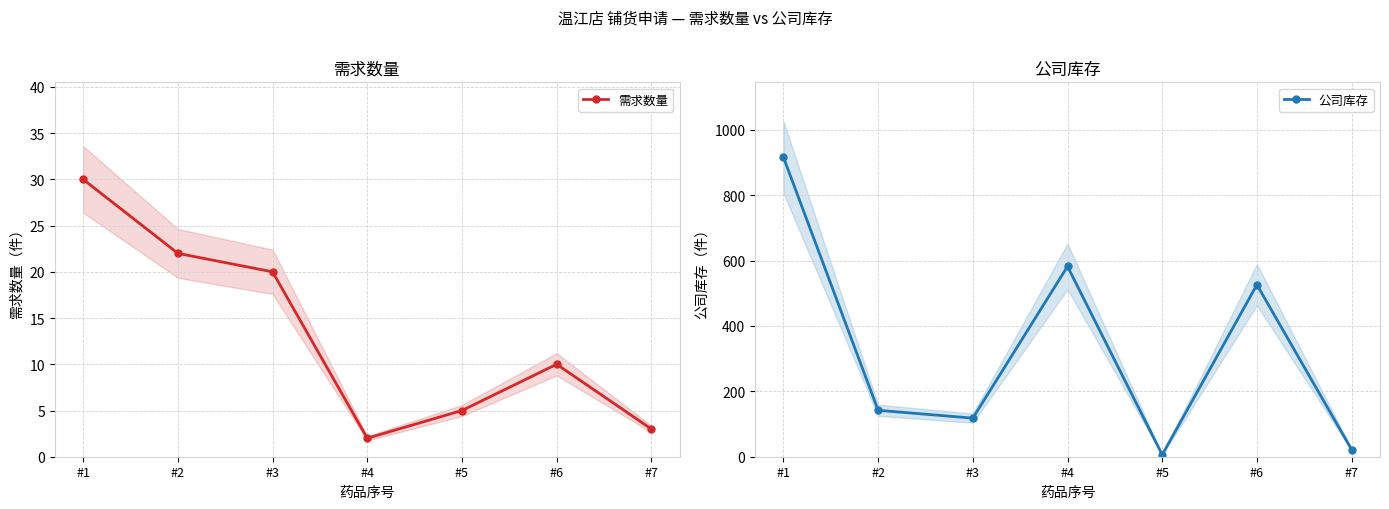

At #3, list the series in order from largest to smallest.

公司库存, 需求数量